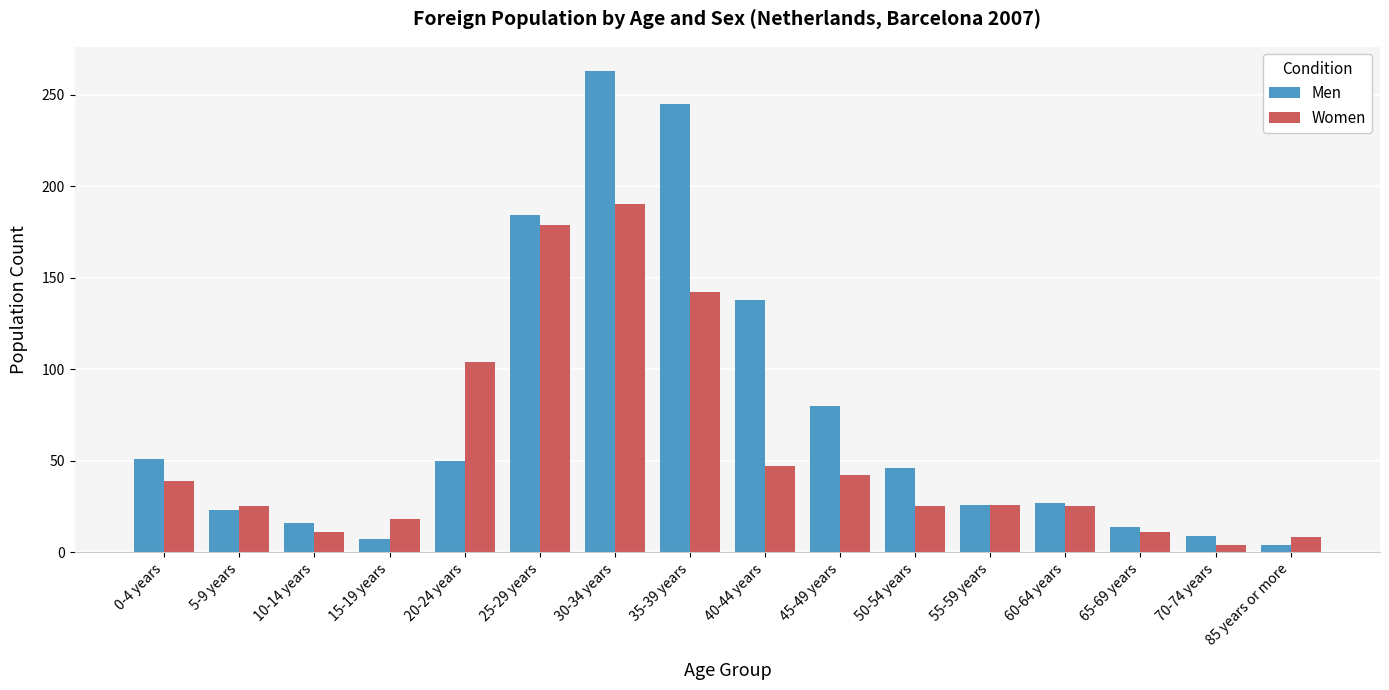

List the series in order of their peak value, highest first.

Men, Women